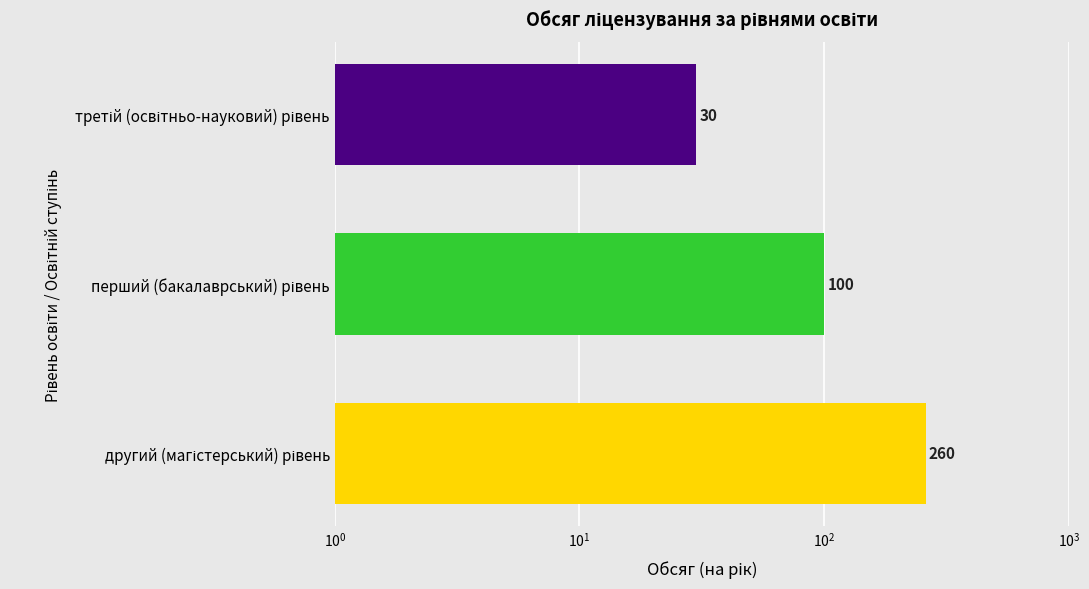

How many data points does each series have?

3